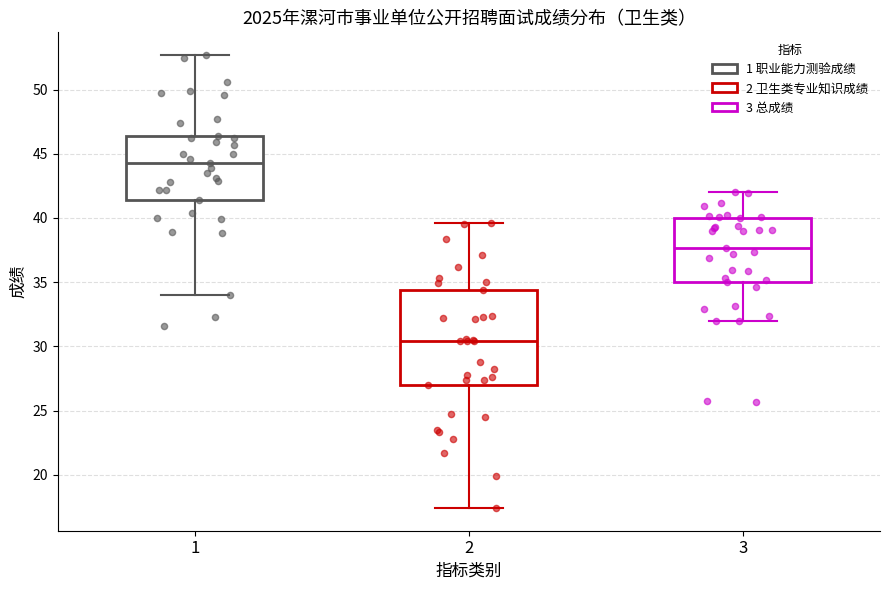

Reading left to right, read every box against the y-axis: the position of its median line, the range the box covers, and the ends of its whiskers. The values are not printed on the chart, so give them approximately, as read against the axis.

1: median 44.5, box 41.5 to 46.5, whiskers 34.0 to 52.5
2: median 30.5, box 27.0 to 34.5, whiskers 17.5 to 39.5
3: median 37.5, box 35.0 to 40.0, whiskers 32.0 to 42.0